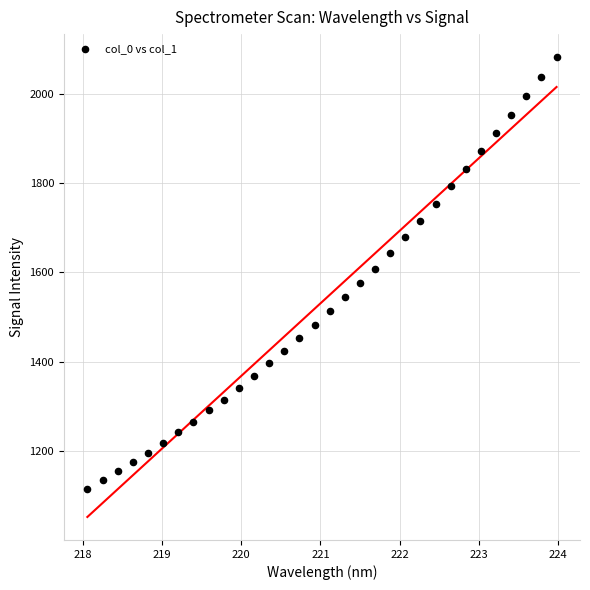

What is the range of Y values (max minus min)?

966.8